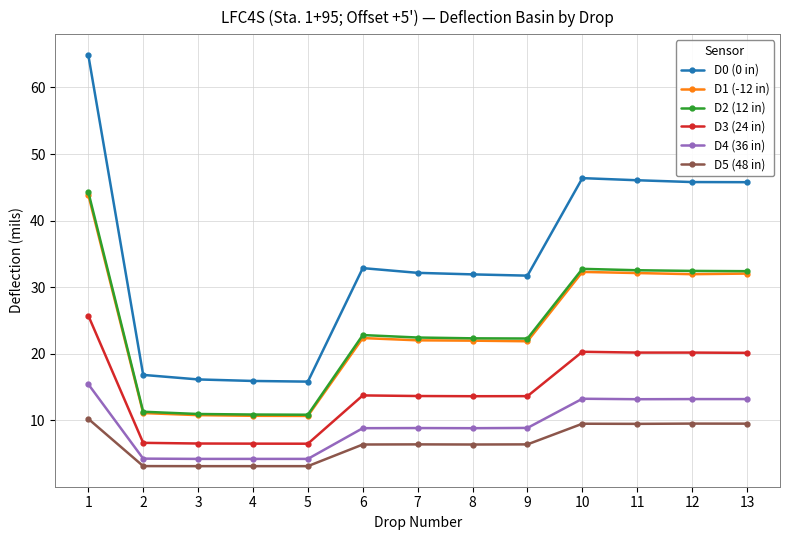

What is the sum of all D2 (12 in) values?

308.4